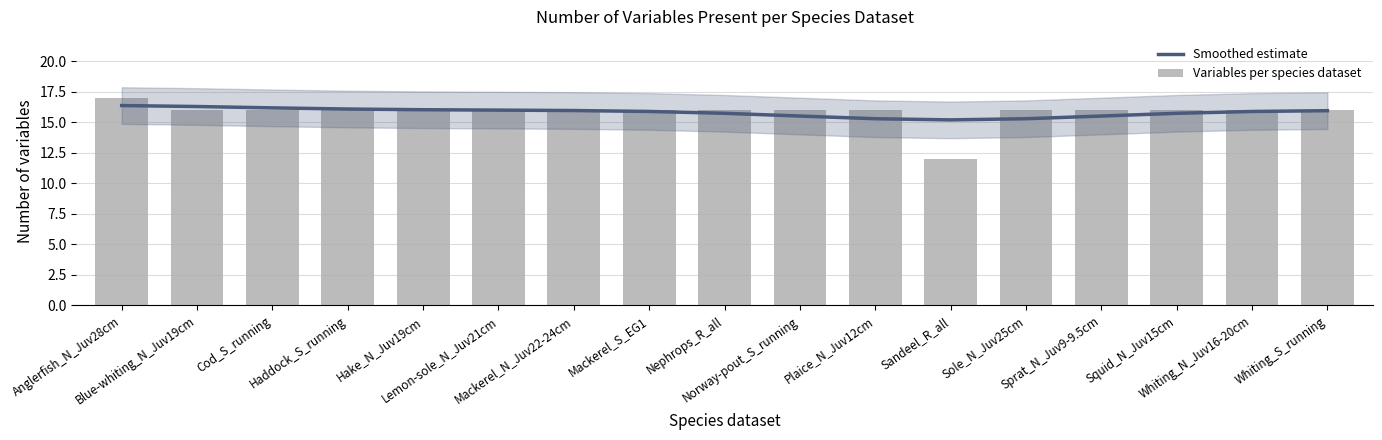

Where is Variables per species dataset nearest to the value 14?

Blue-whiting_N_Juv19cm